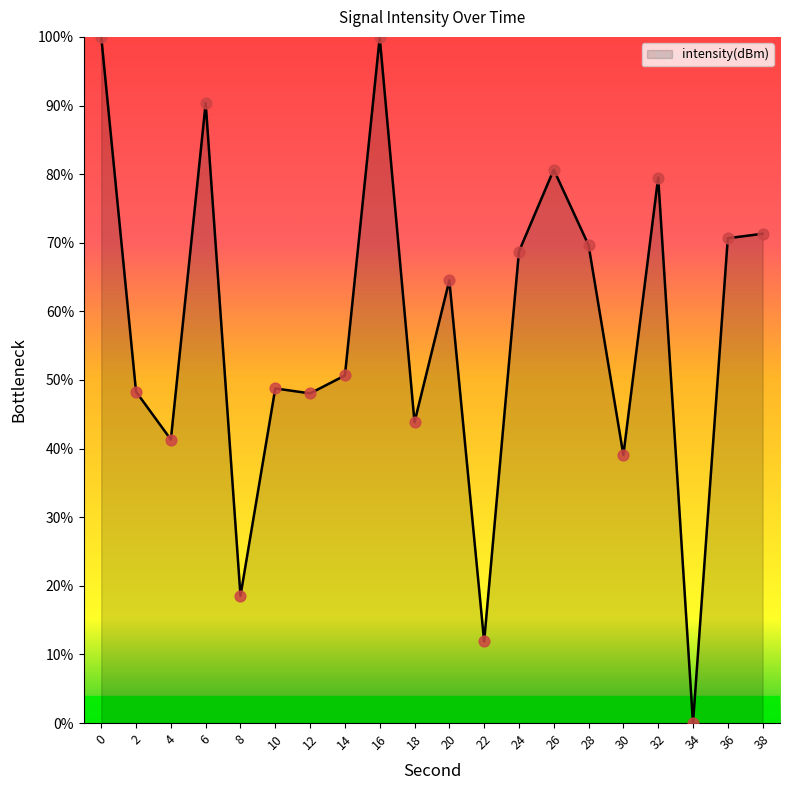

Which has a higher value, 26 or 32?

26